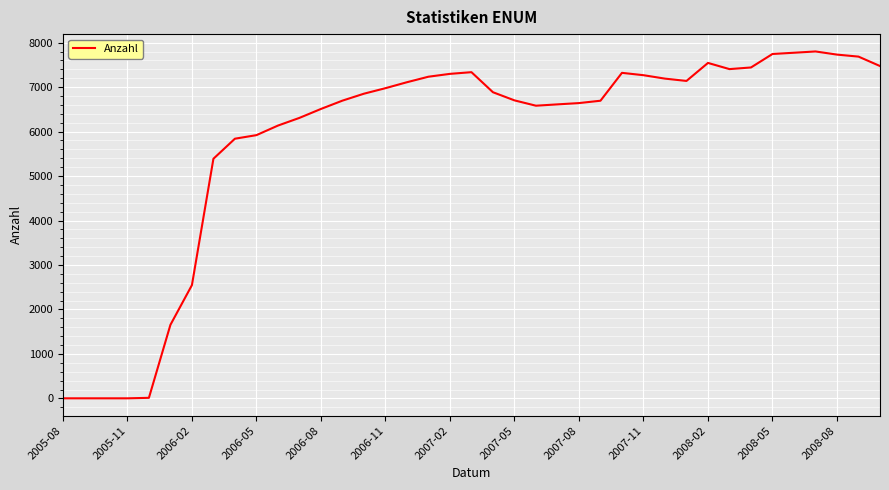

What is the difference between the maximum and minimum values?

7800